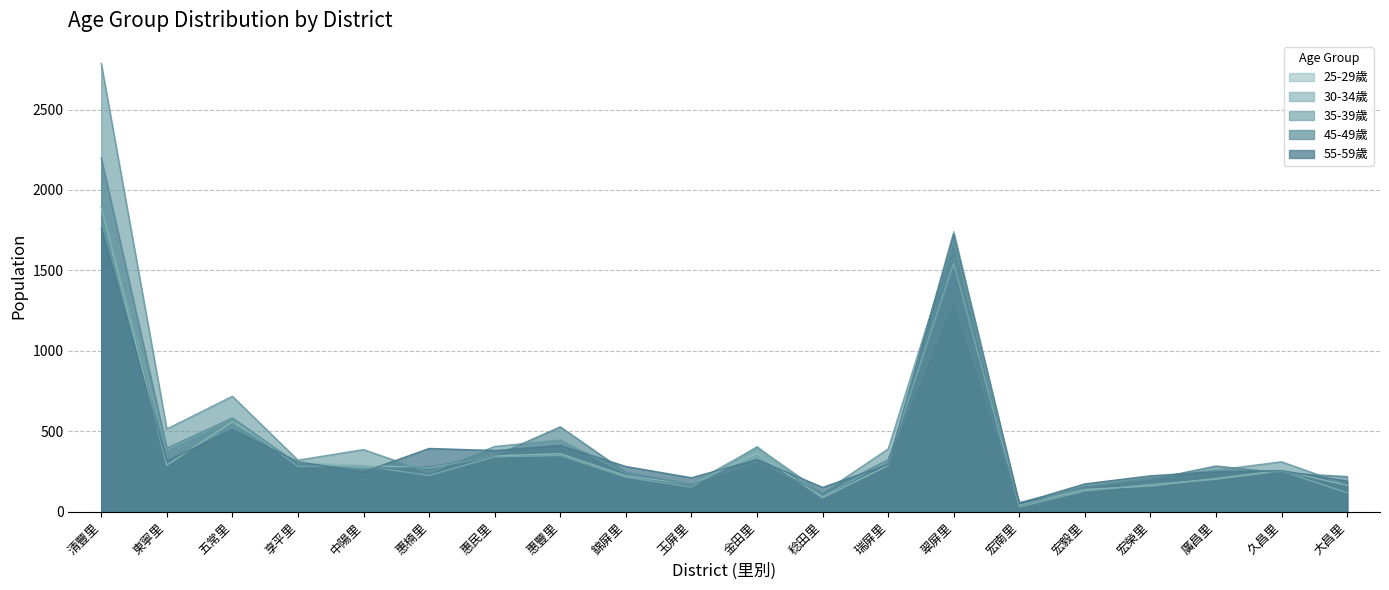

Reading left to right, what are all the values shown in this chart?

25-29歲: 清豐里=1891	東寧里=290	五常里=560	享平里=308	中陽里=288	惠楠里=273	惠民里=348	惠豐里=361	錦屏里=224	玉屏里=171	金田里=362	稔田里=88	瑞屏里=288	翠屏里=1742	宏南里=40	宏毅里=139	宏榮里=161	廣昌里=207	久昌里=258	大昌里=164
30-34歲: 清豐里=1898	東寧里=386	五常里=578	享平里=283	中陽里=285	惠楠里=226	惠民里=342	惠豐里=350	錦屏里=215	玉屏里=154	金田里=405	稔田里=96	瑞屏里=318	翠屏里=1543	宏南里=30	宏毅里=129	宏榮里=171	廣昌里=202	久昌里=254	大昌里=118
35-39歲: 清豐里=2787	東寧里=515	五常里=718	享平里=321	中陽里=387	惠楠里=245	惠民里=406	惠豐里=447	錦屏里=240	玉屏里=175	金田里=401	稔田里=117	瑞屏里=391	翠屏里=1687	宏南里=35	宏毅里=157	宏榮里=217	廣昌里=259	久昌里=311	大昌里=166
45-49歲: 清豐里=2200	東寧里=395	五常里=583	享平里=297	中陽里=264	惠楠里=280	惠民里=348	惠豐里=528	錦屏里=245	玉屏里=169	金田里=311	稔田里=115	瑞屏里=324	翠屏里=1320	宏南里=58	宏毅里=155	宏榮里=201	廣昌里=285	久昌里=242	大昌里=219
55-59歲: 清豐里=1762	東寧里=316	五常里=511	享平里=311	中陽里=248	惠楠里=394	惠民里=381	惠豐里=413	錦屏里=282	玉屏里=212	金田里=325	稔田里=152	瑞屏里=294	翠屏里=1728	宏南里=52	宏毅里=174	宏榮里=224	廣昌里=249	久昌里=256	大昌里=191